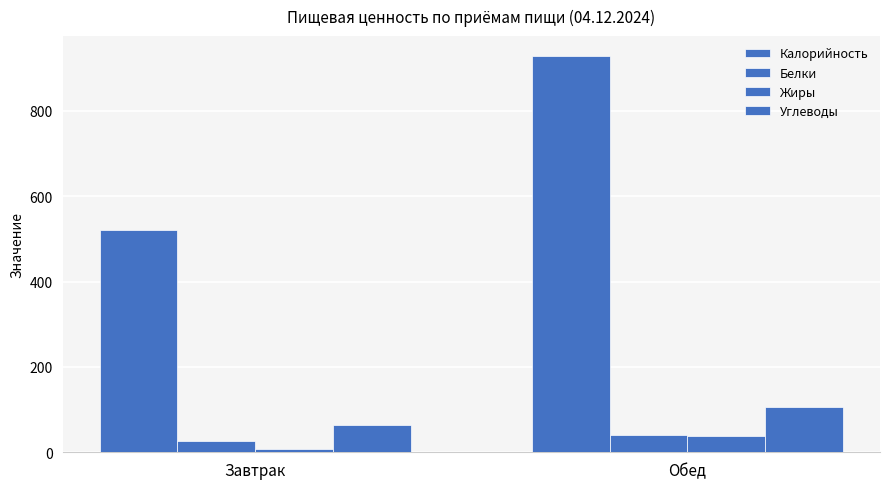

How many data points does each series have?

2